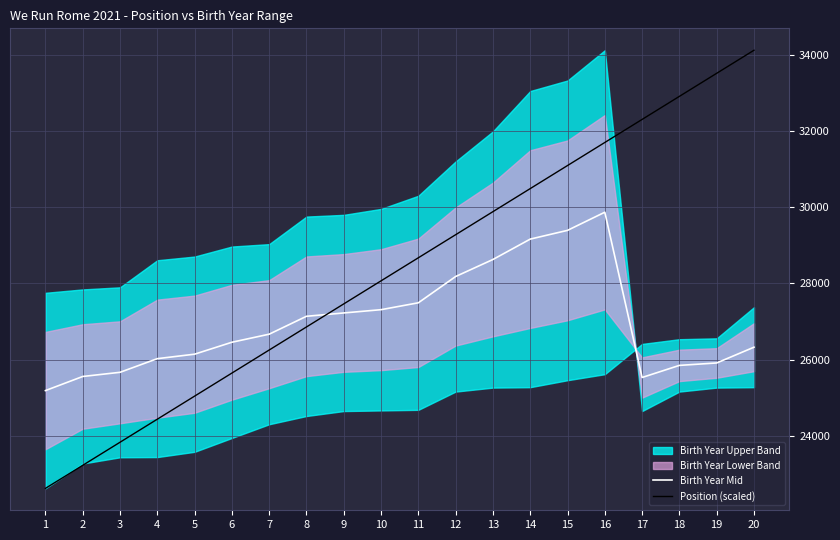

The Birth Year Mid series shows 18842.9 at 11. True or false?

False